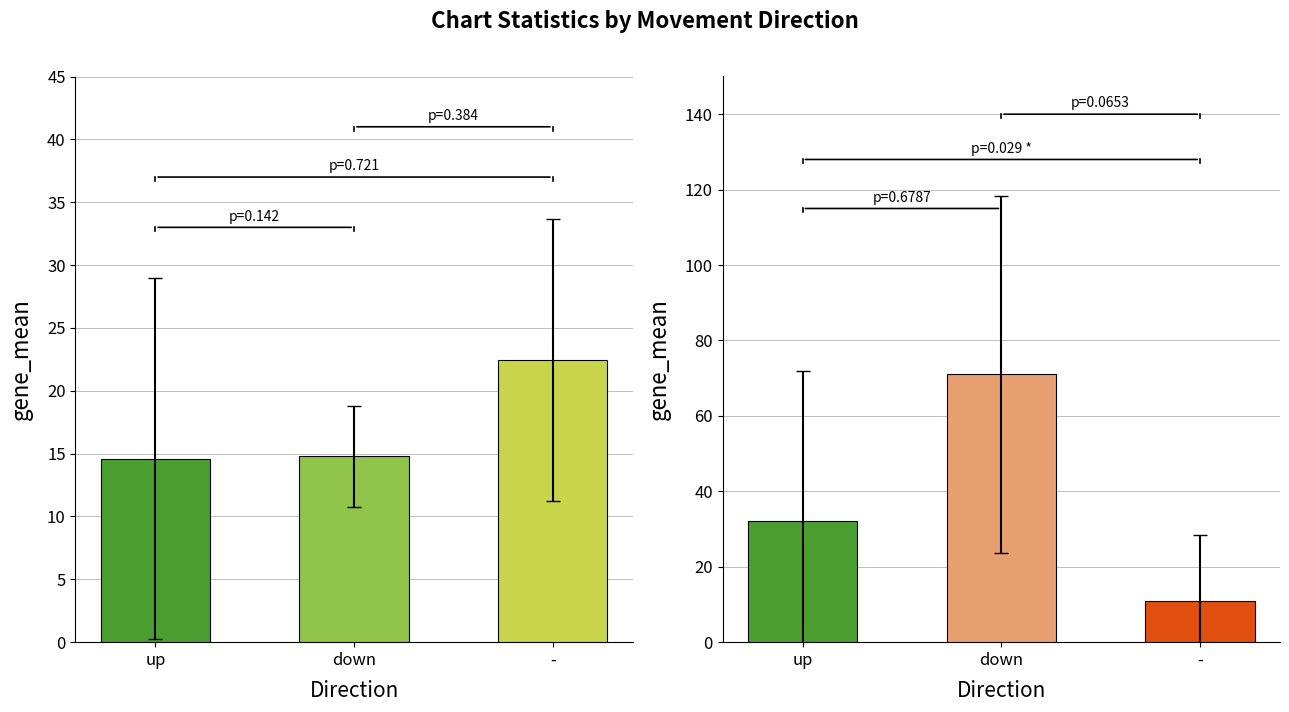

Where is Avg Weeks on Chart nearest to the value 41?

up